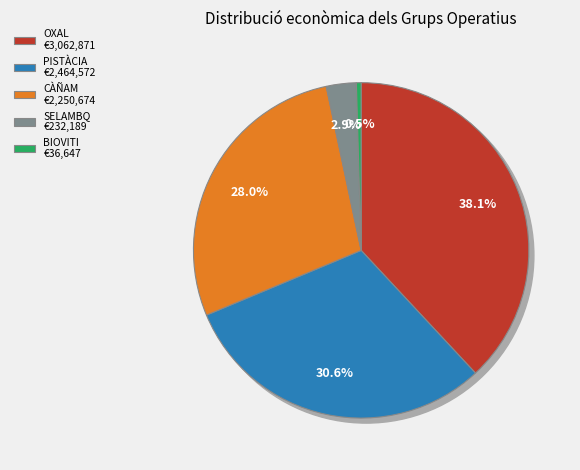

Combined, do SELAMBQ and BIOVITI account for over 50%?

No